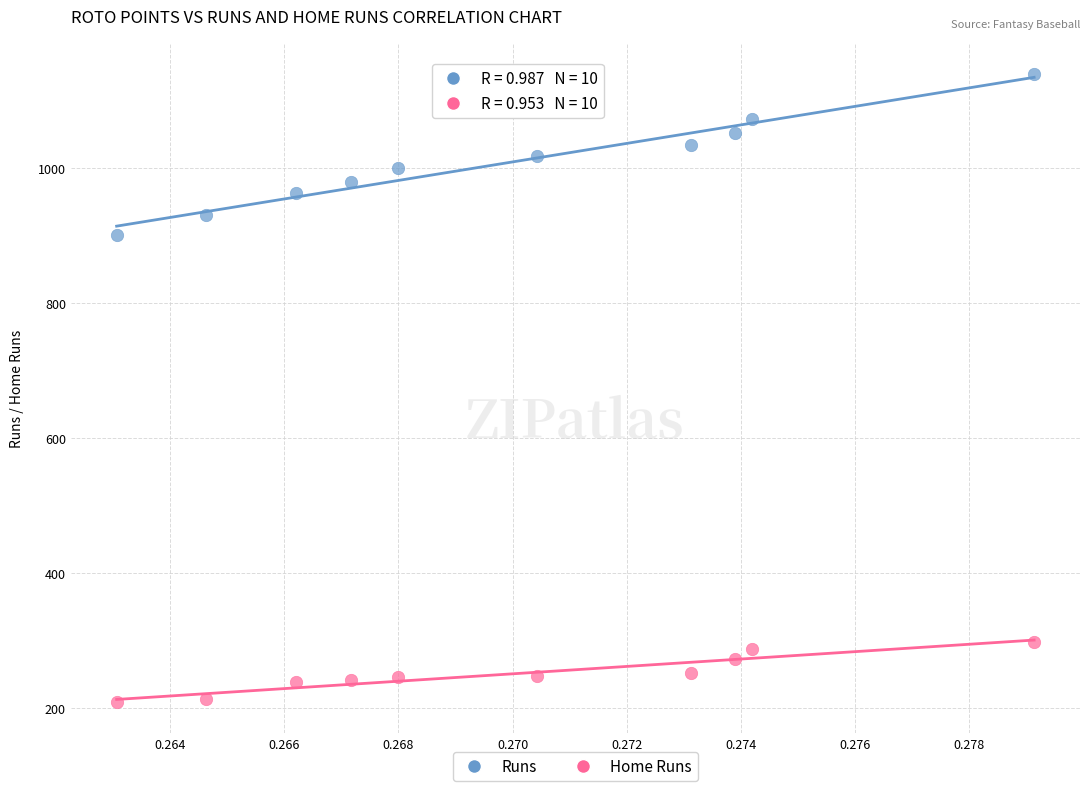

Which series reaches the maximum Y coordinate?

Runs